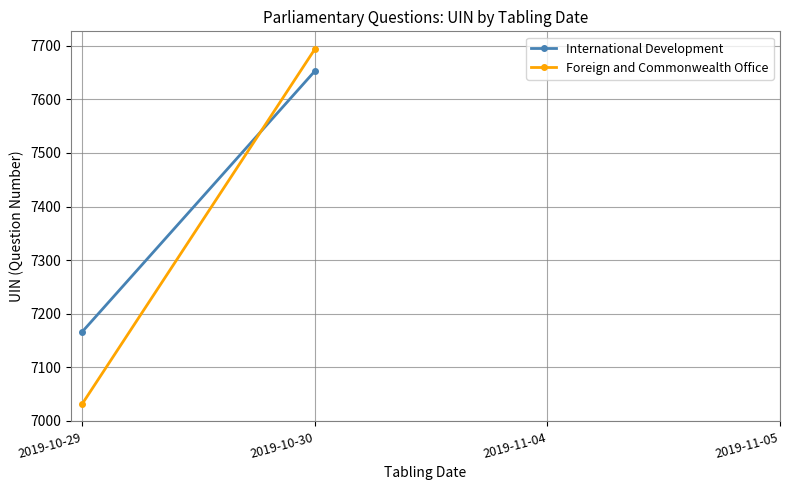

What is the value of the International Development point at the 1st from the left?

7166.5